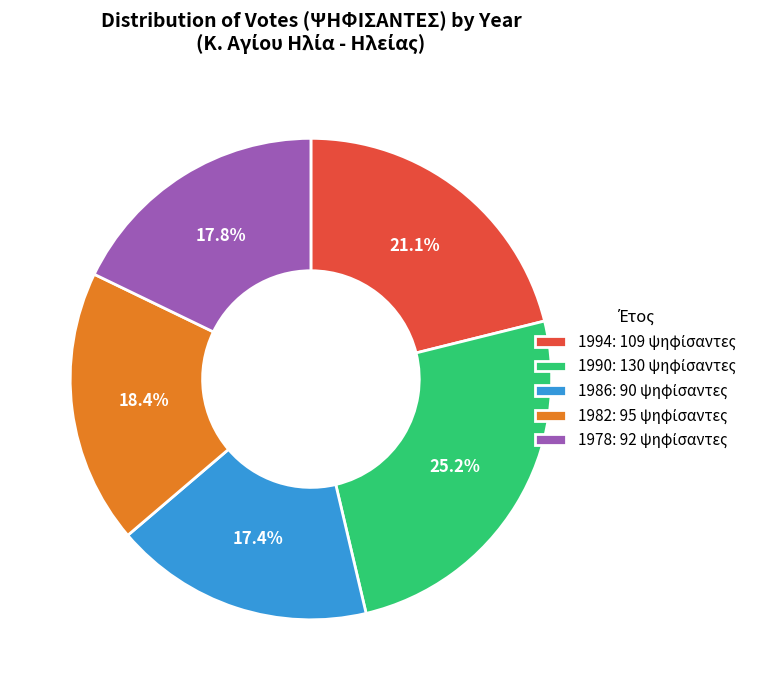

Count the number of slices in the pie.

5